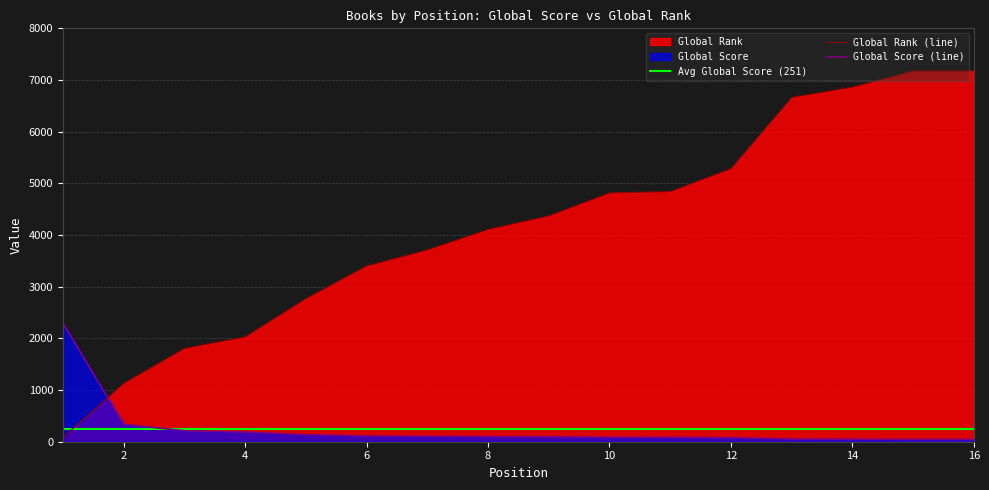

True or false: Global Score (line) and Global Rank (line) intersect in this chart.

True